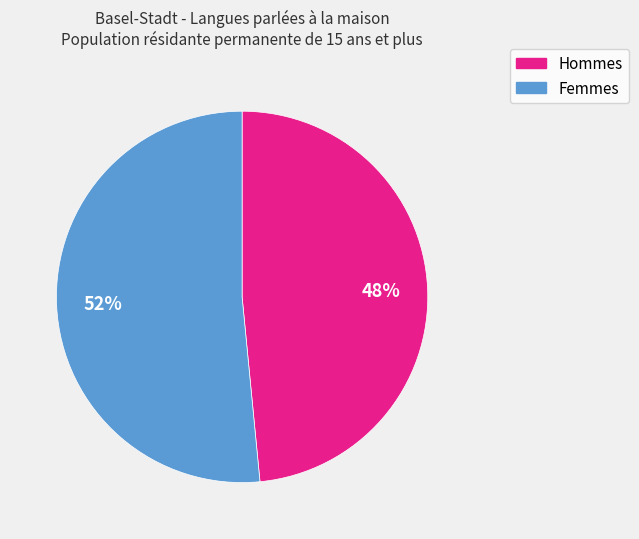

Between Hommes and Femmes, which is larger?

Femmes